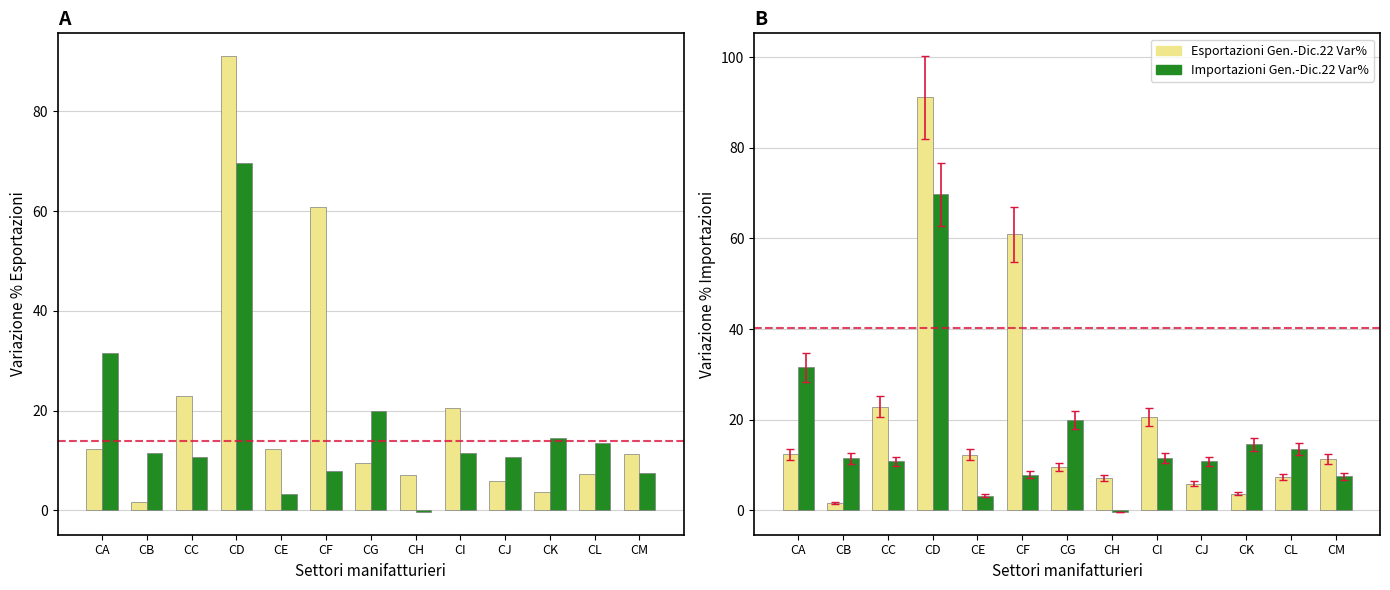

Between CJ and CK, which series saw the biggest shift?

Importazioni Gen.-Dic.22 Var%